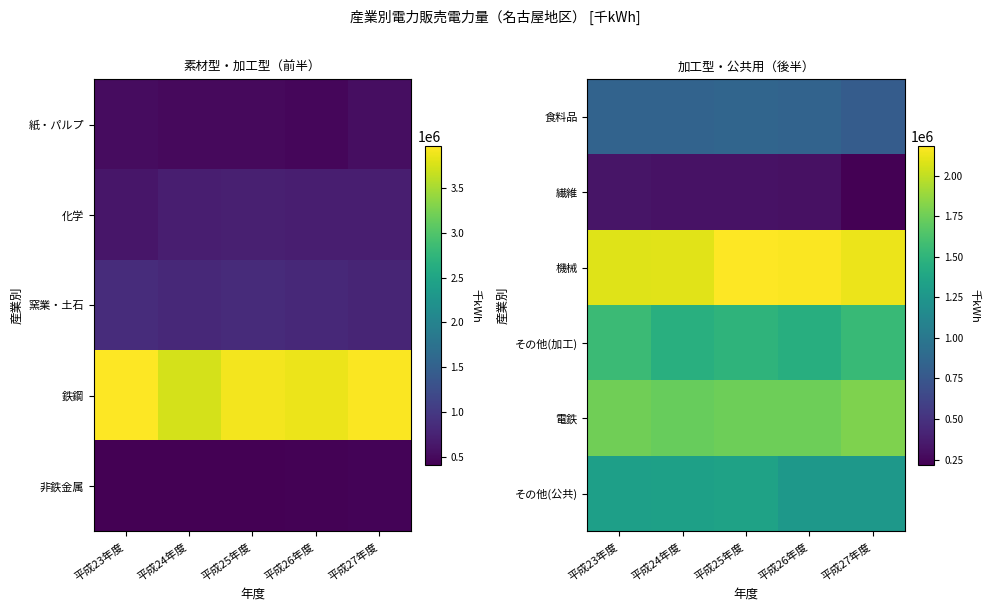

True or false: 食料品 has a value of 846532 at 平成26年度.

True